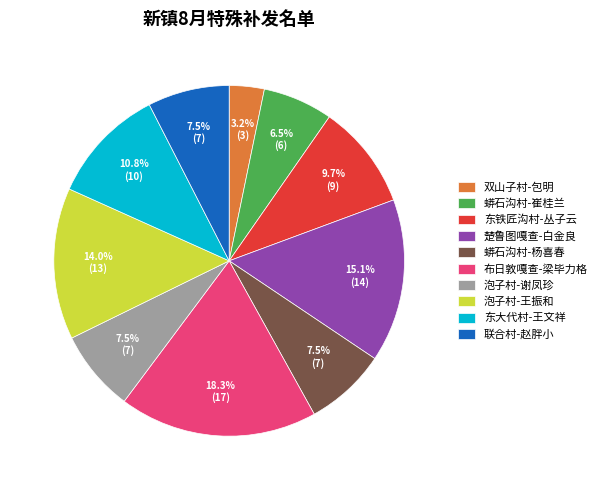

To the nearest percent, what is the difference between the largest and smallest slice percentages?

15%